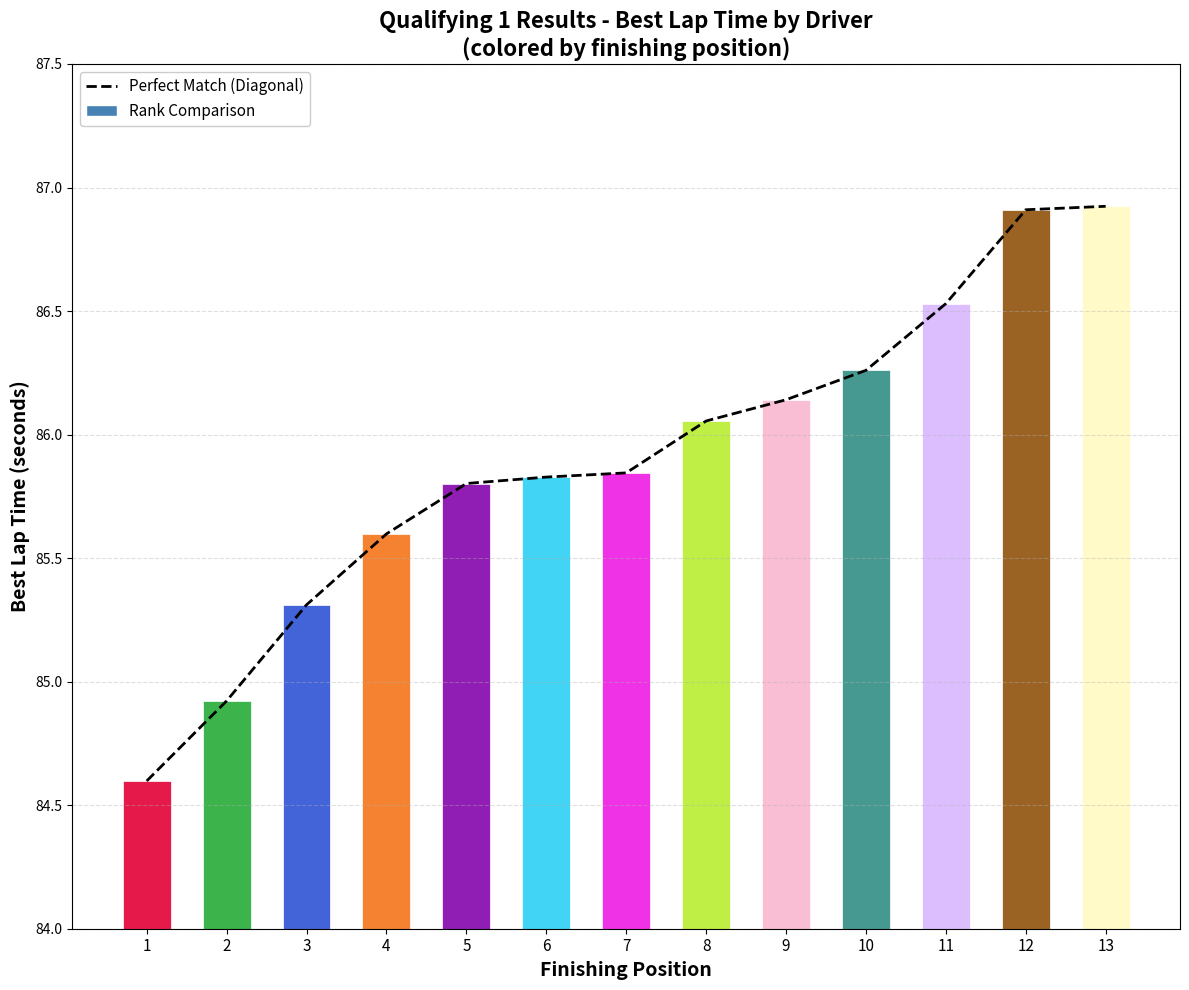

Rank the categories by value from lowest to highest.

1, 2, 3, 4, 5, 6, 7, 8, 9, 10, 11, 12, 13